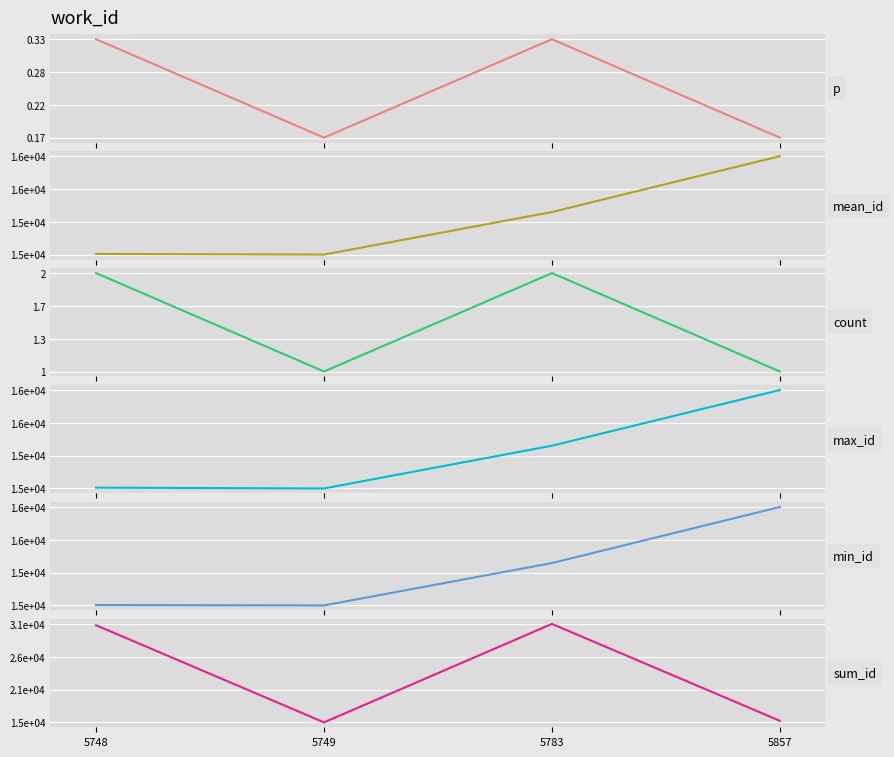

Reading left to right, transcribe all the data shown in this chart.

p: 5748=0.3	5749=0.2	5783=0.3	5857=0.2
mean_id: 5748=15346.5	5749=15345.0	5783=15450.5	5857=15589.0
count: 5748=2.0	5749=1.0	5783=2.0	5857=1.0
max_id: 5748=15347.0	5749=15345.0	5783=15451.0	5857=15589.0
min_id: 5748=15346.0	5749=15345.0	5783=15450.0	5857=15589.0
sum_id: 5748=30693.0	5749=15345.0	5783=30901.0	5857=15589.0